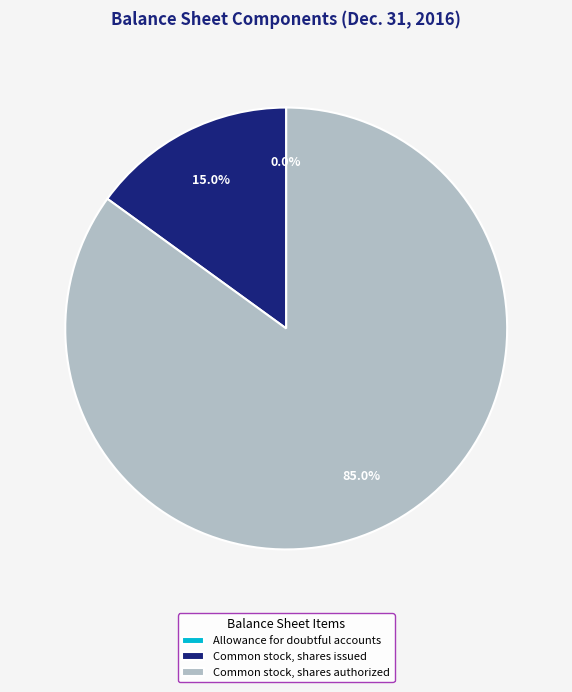

Does Common stock, shares issued account for over 50% of the chart?

No